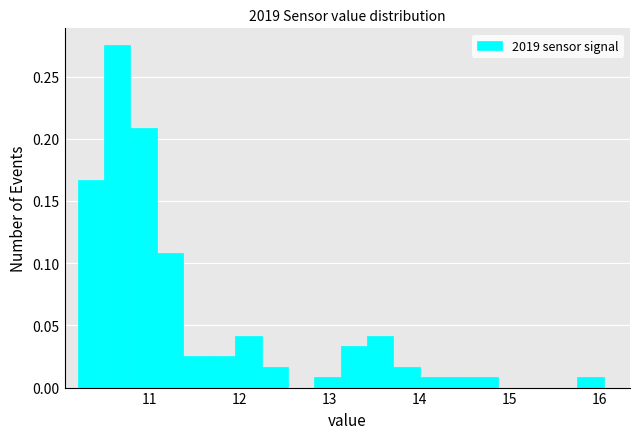

Around what value on the x-axis is the tallest bar? Give the approximate position of its centre, as read against the axis.

10.6